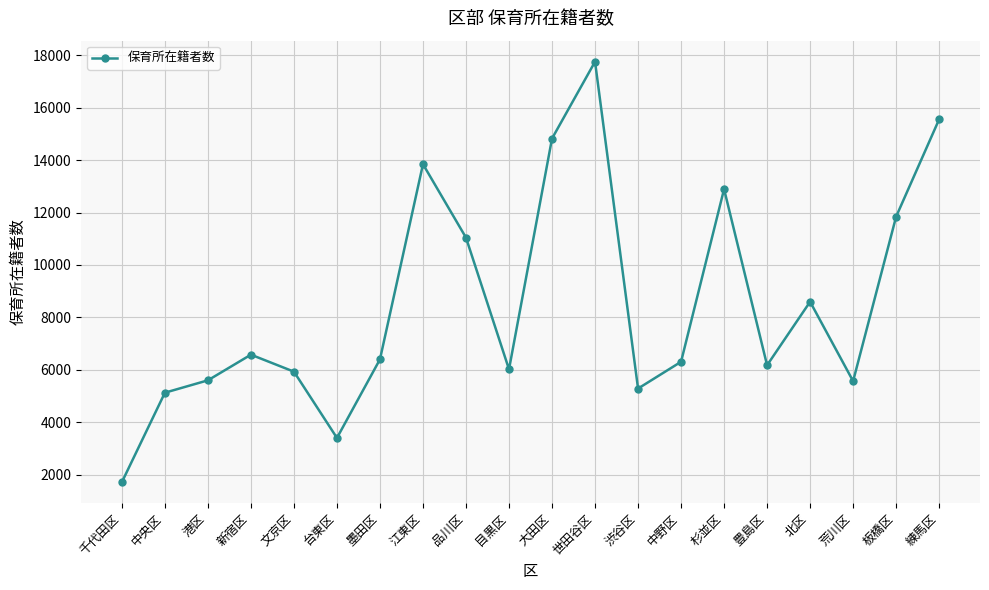

The value at 世田谷区 is 17752. True or false?

True